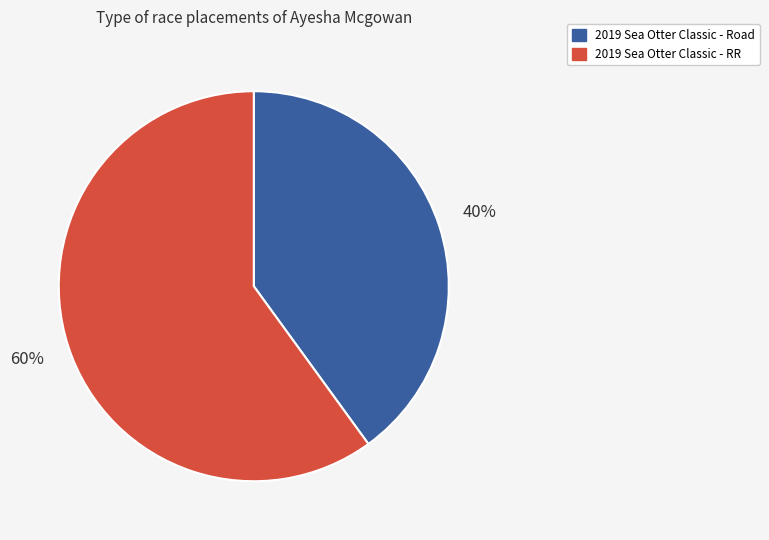

Is the sum of 2019 Sea Otter Classic - RR and 2019 Sea Otter Classic - Road greater than half?

Yes